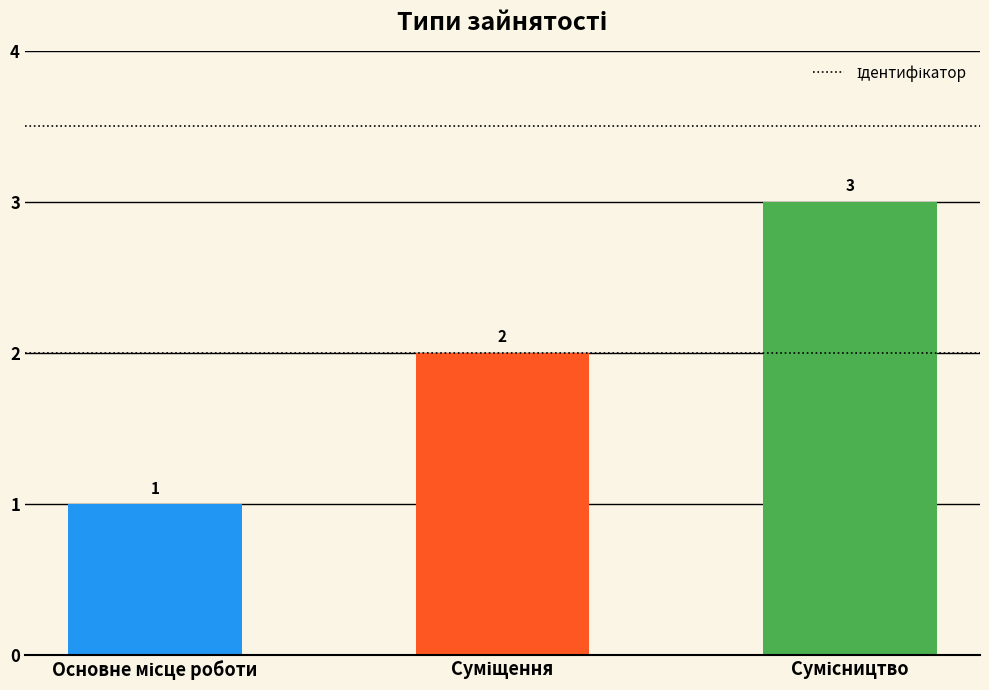

What is the maximum value shown in the chart?

3